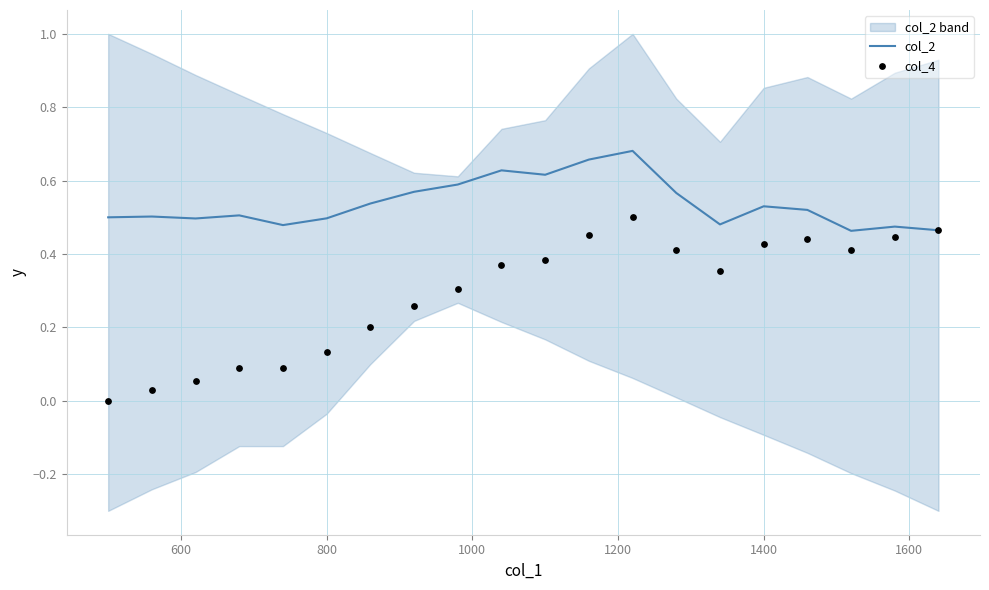

Which series contains the lowest Y value?

col_4